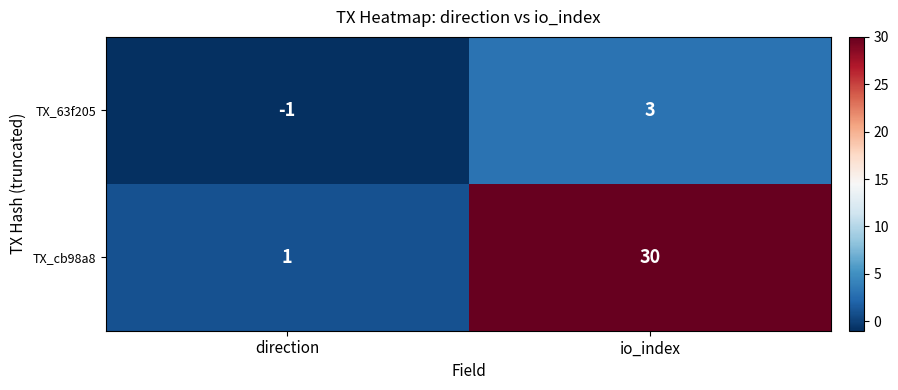

At which label is TX_cb98a8 closest to 15?

direction